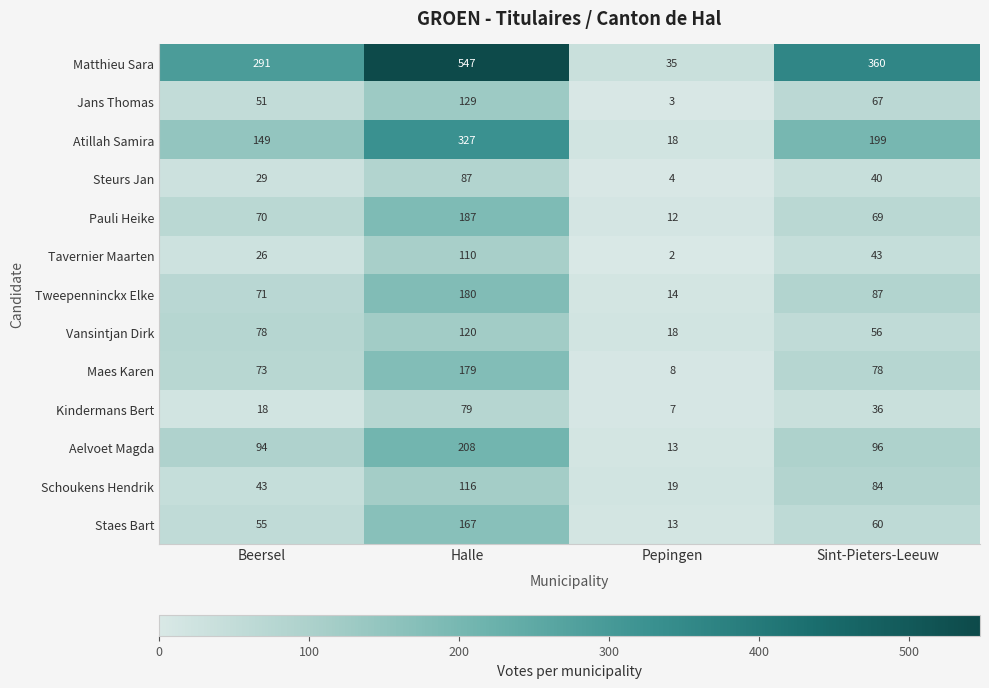

What is the sum of the Steurs Jan values at Sint-Pieters-Leeuw and Beersel?

69